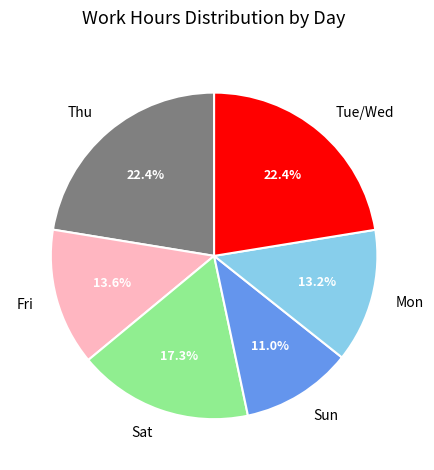

Is the sum of Sat and Thu greater than half?

No